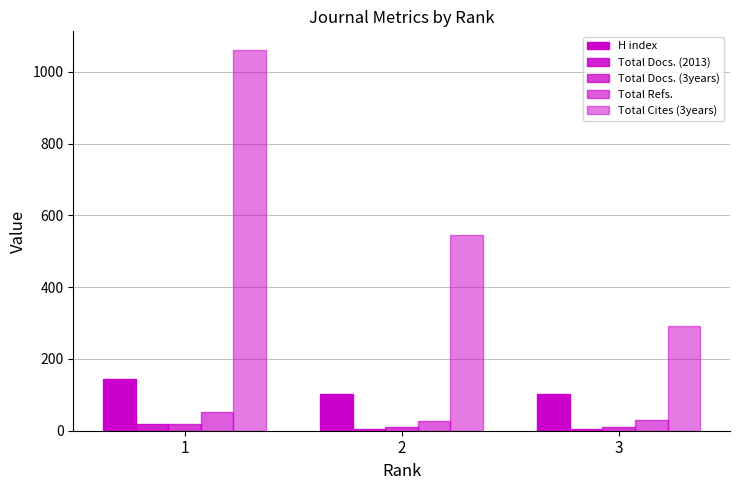

What is the difference between the maximum and minimum values in the Total Docs. (2013) series?

14